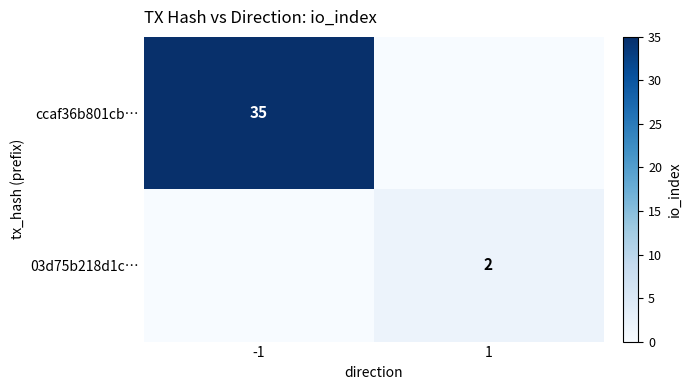

True or false: ccaf36b801cb… has a value of 35 at -1.

True